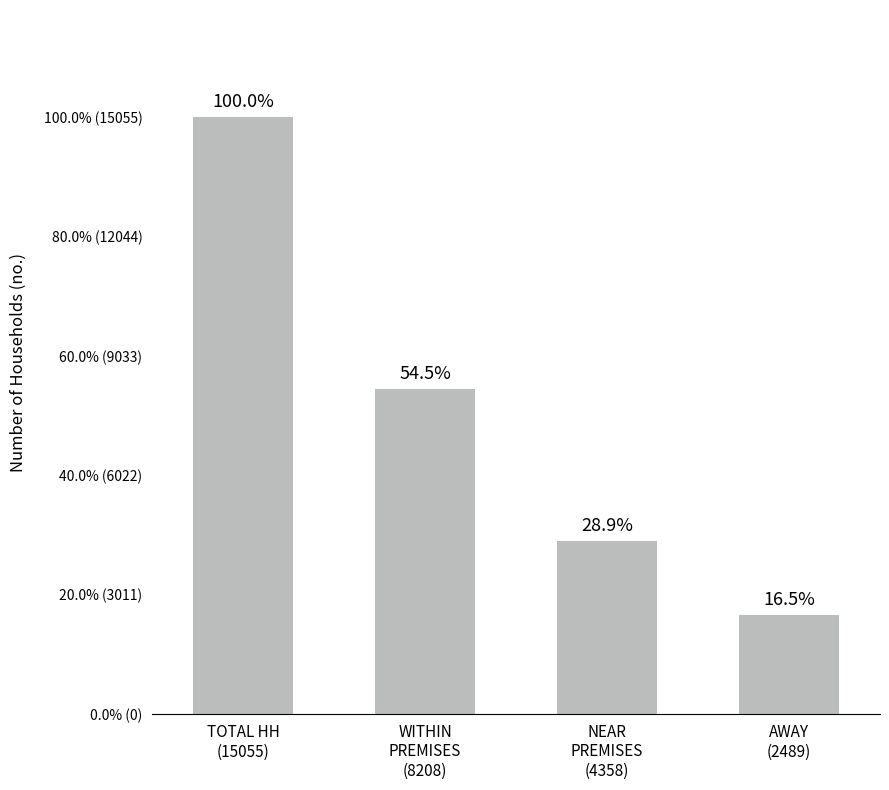

How many data points does each series have?

4